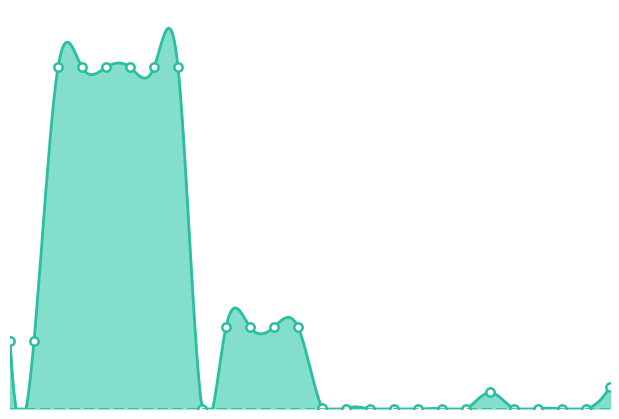

How many lines are shown in the chart?

1